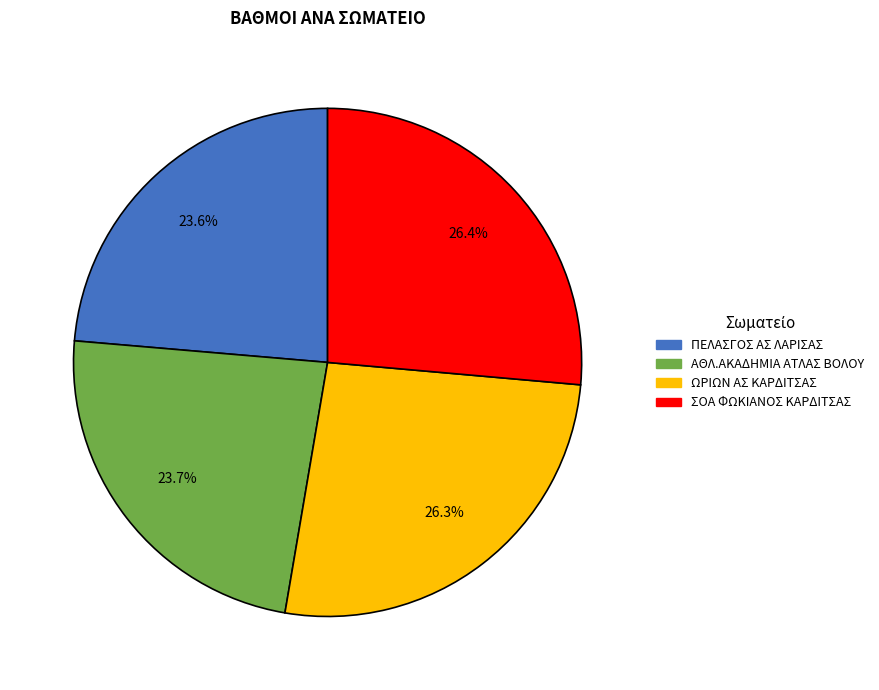

Is the sum of ΣΟΑ ΦΩΚΙΑΝΟΣ ΚΑΡΔΙΤΣΑΣ and ΩΡΙΩΝ ΑΣ ΚΑΡΔΙΤΣΑΣ greater than half?

Yes